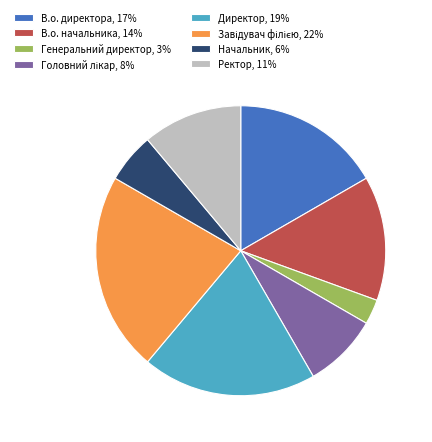

Is it true that Ректор, 11% is 4% of the pie?

False